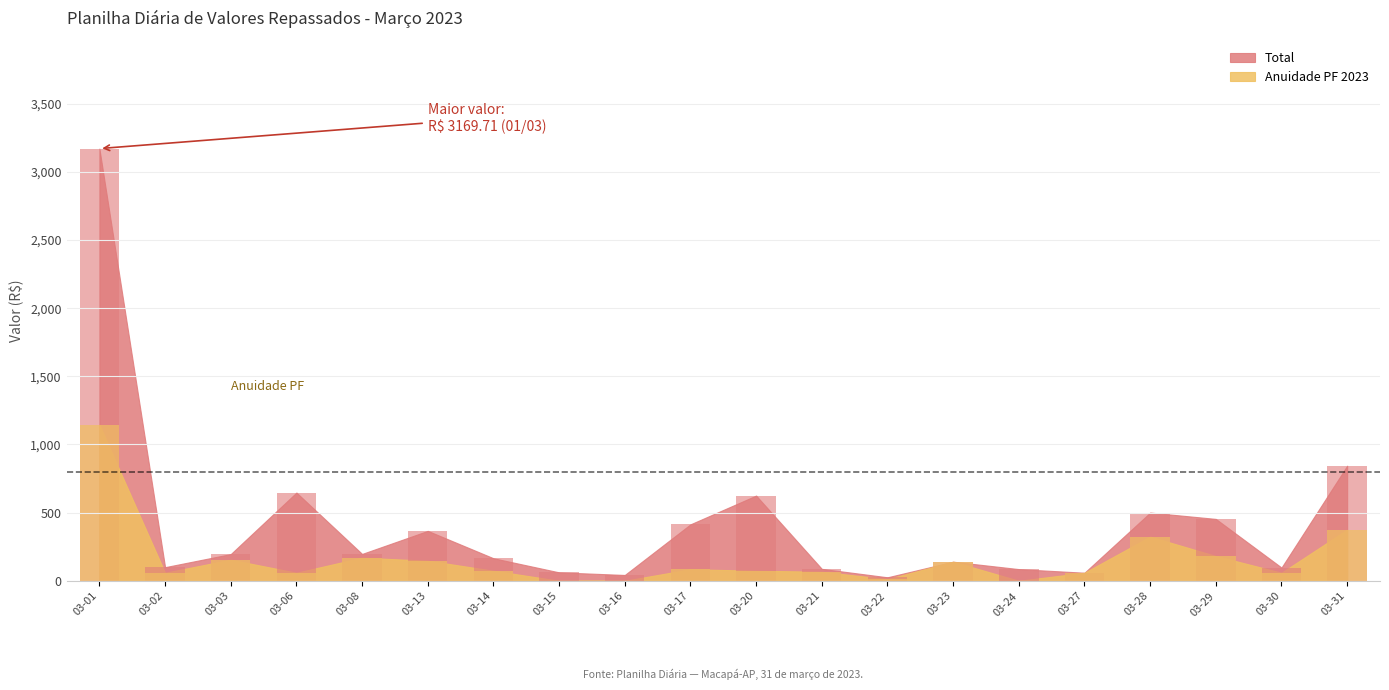

At how many categories does at least one series exceed 2755?

1